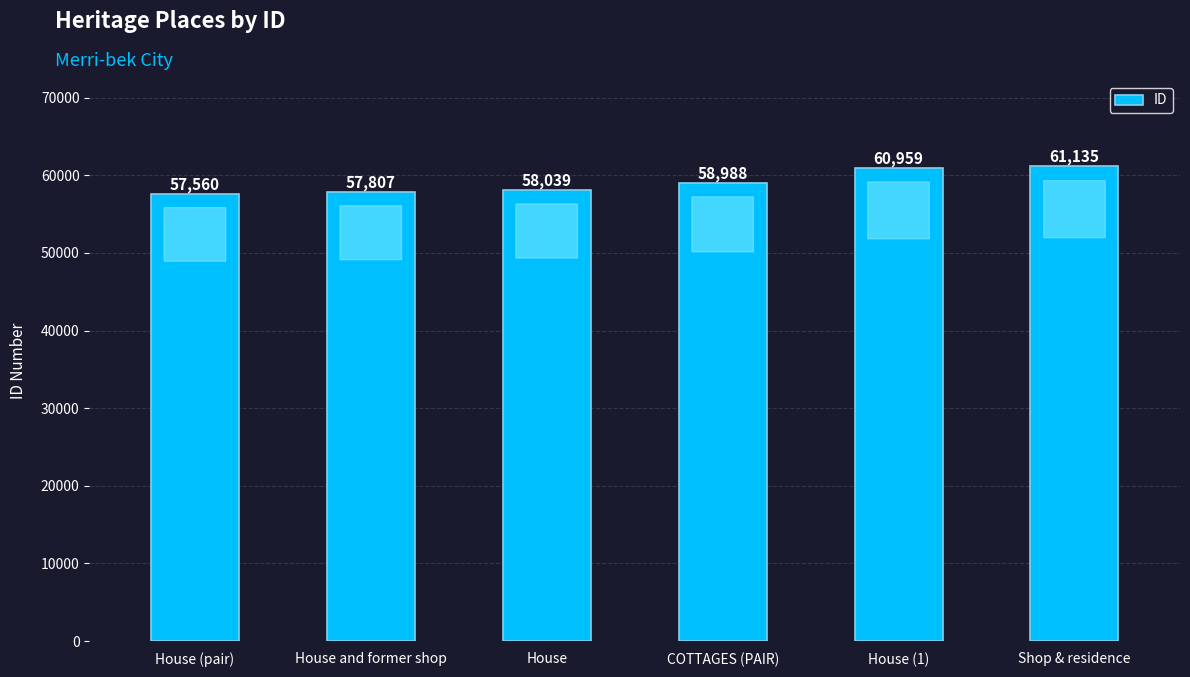

How many bars are there in total?

6